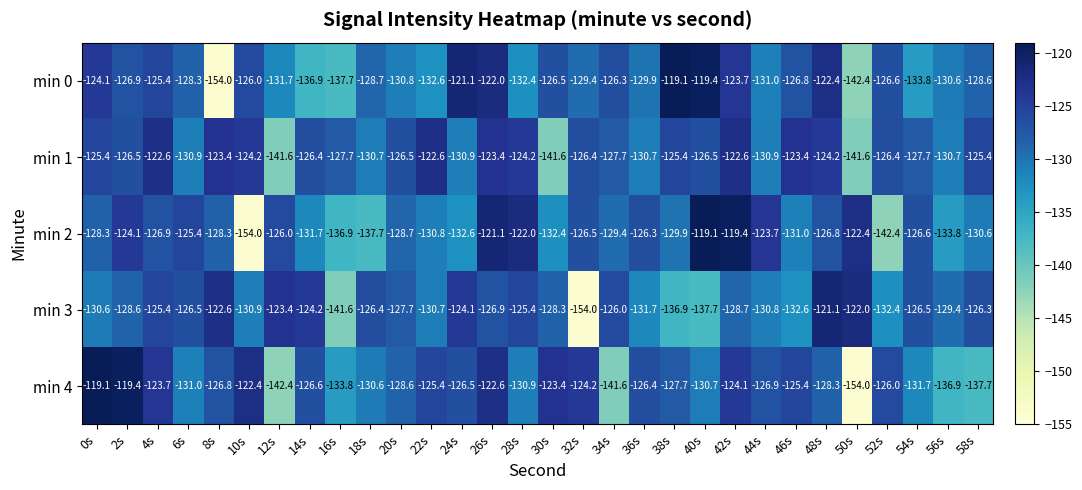

True or false: min 1 has a value of -124.2 at 48s.

True